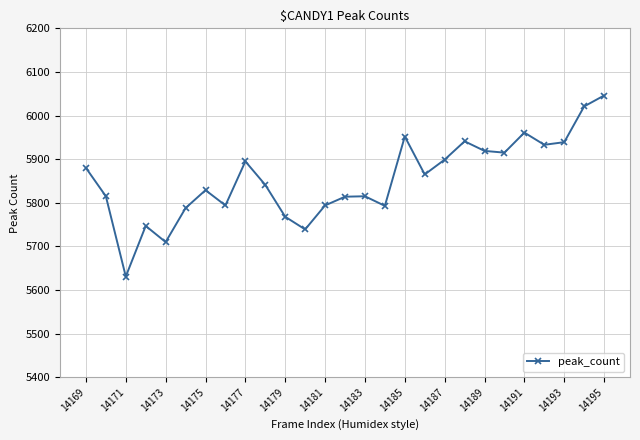

True or false: there are more than 0 points higher than both neighbors.

True